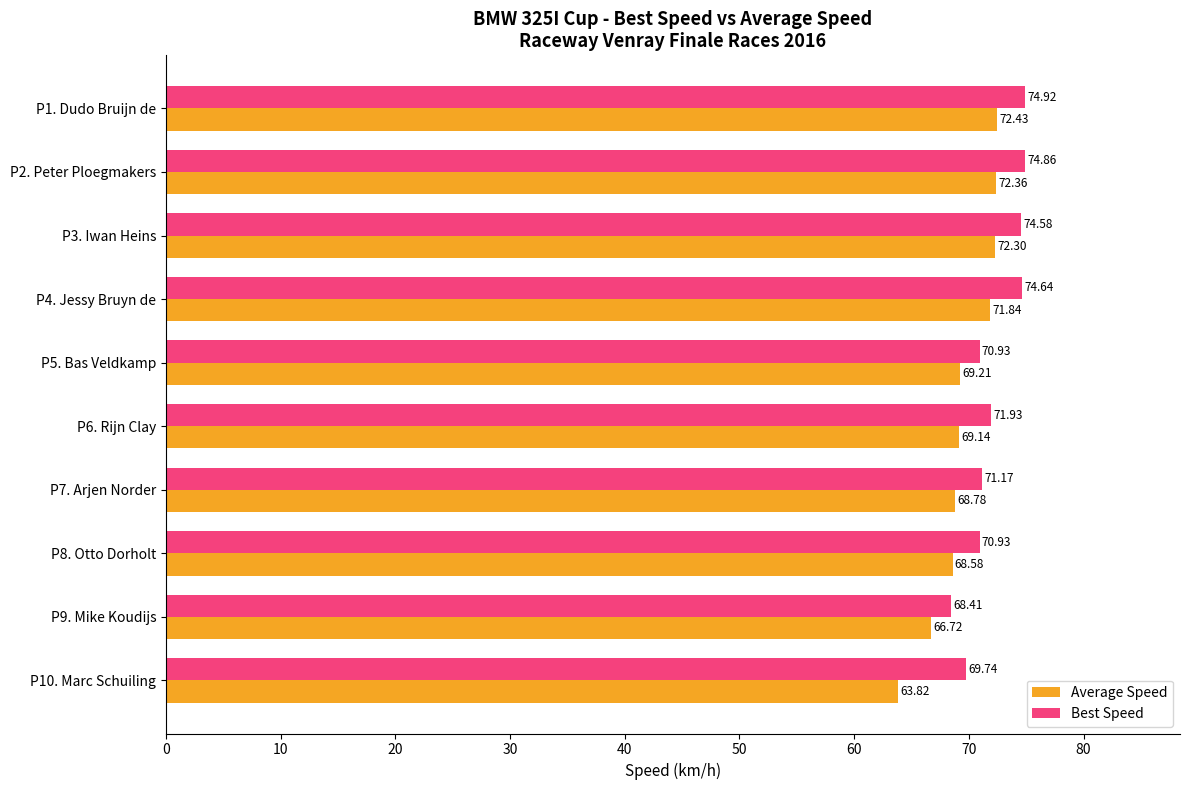

At which category is the sum across all series the highest?

P1. Dudo Bruijn de